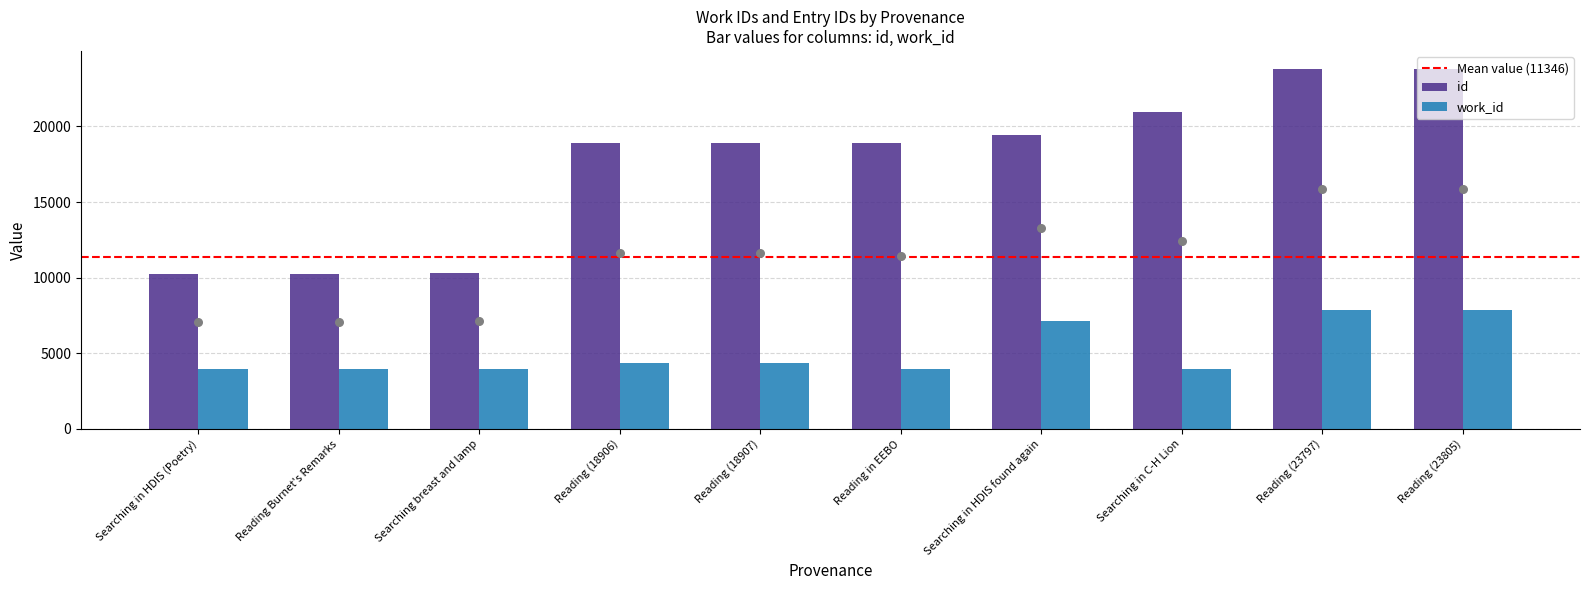

Is the value of work_id at Reading (23797) greater than the value of id at Searching in C-H Lion?

No